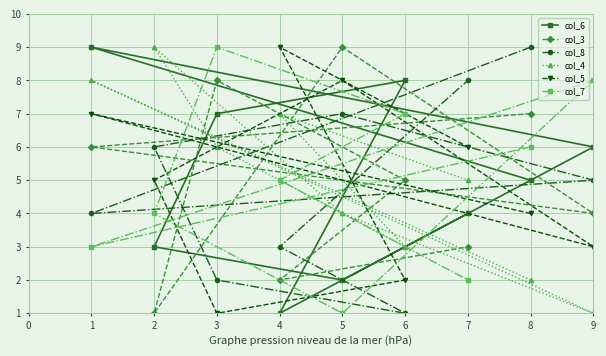

Does the chart display data point markers on the line(s)?

Yes